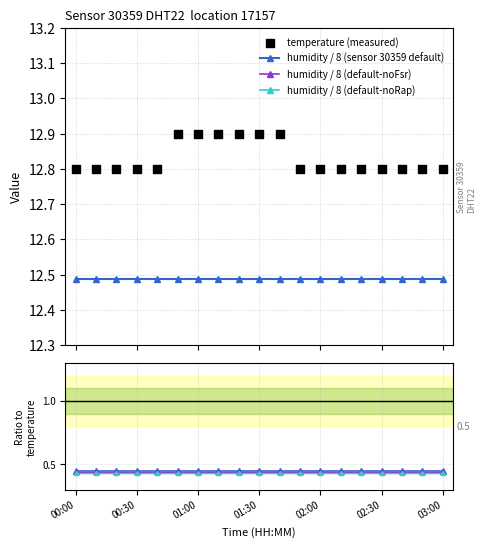

What is the ratio of the value at 02:40 to the value at 03:00?

1.0